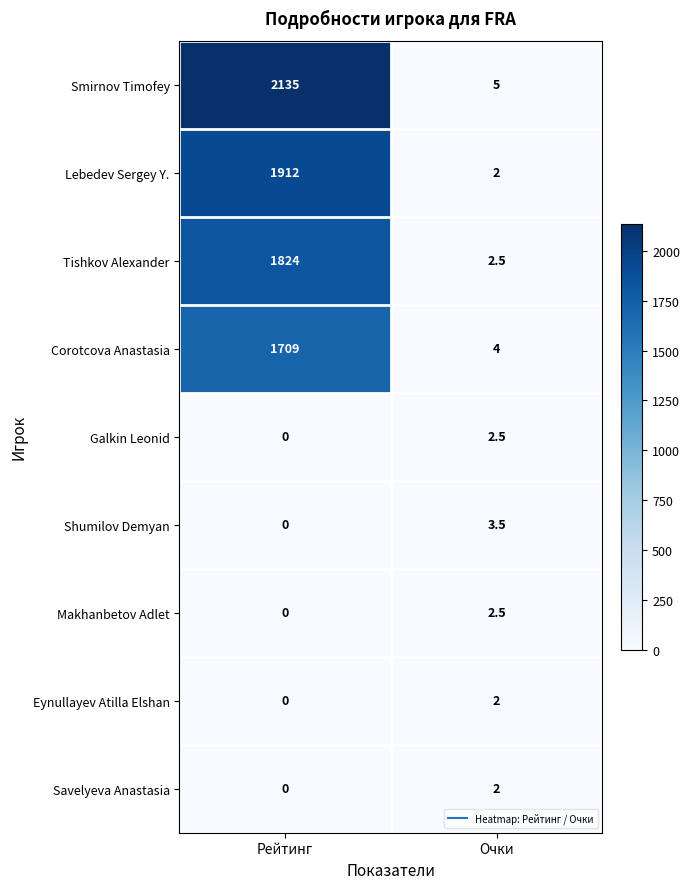

True or false: Lebedev Sergey Y. has a value of 3.2 at Очки.

False